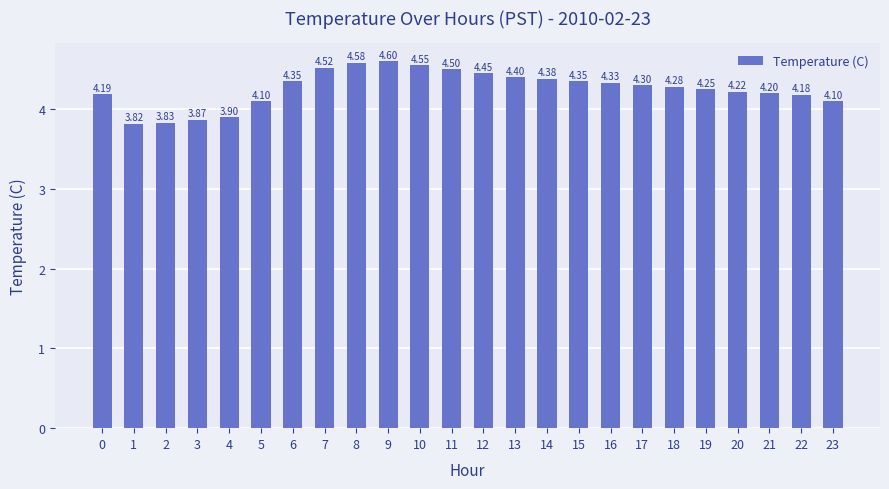

What is the change in value from 1 to 14?

+0.6